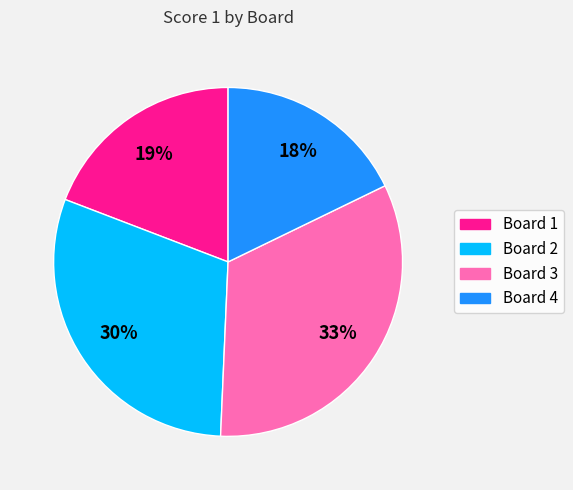

To the nearest percent, what is the average slice percentage?

25%